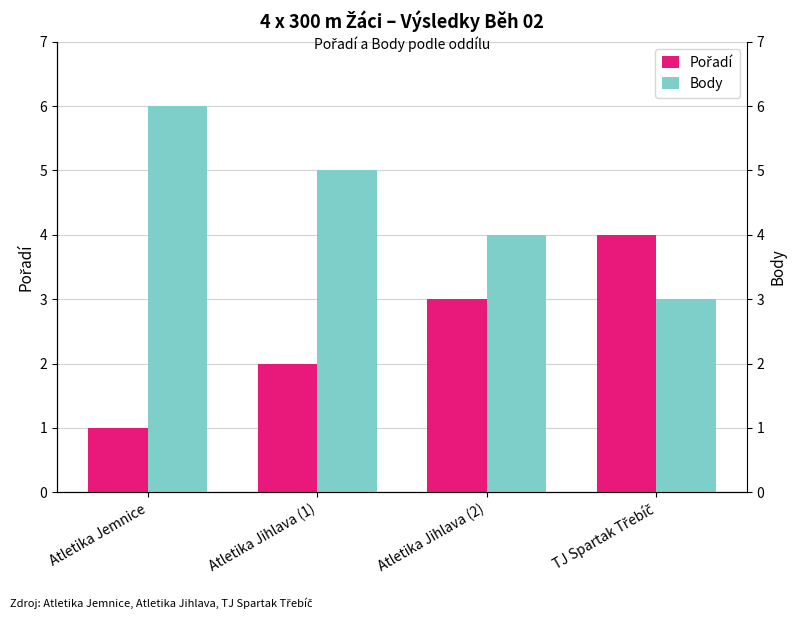

What is the value of the Pořadí bar at the 2nd from the left?

2